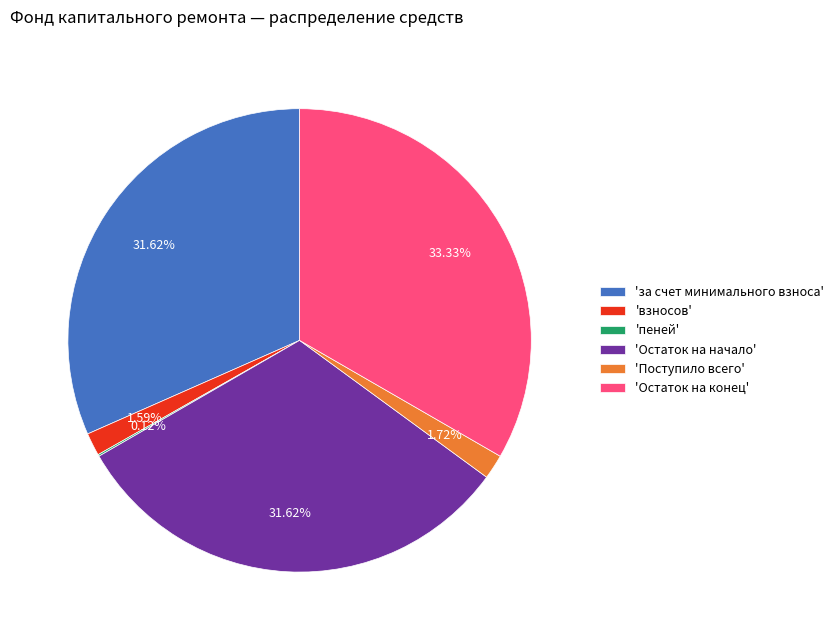

Between 'Поступило всего' and 'за счет минимального взноса', which is larger?

'за счет минимального взноса'